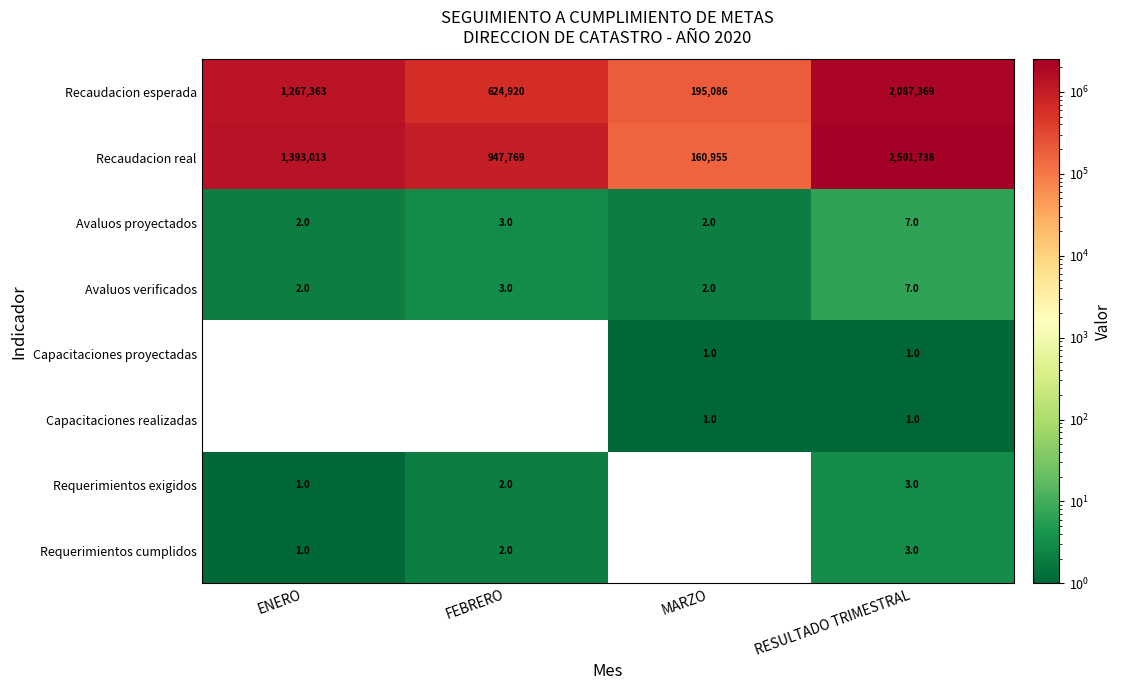

How many series are shown in this chart?

8